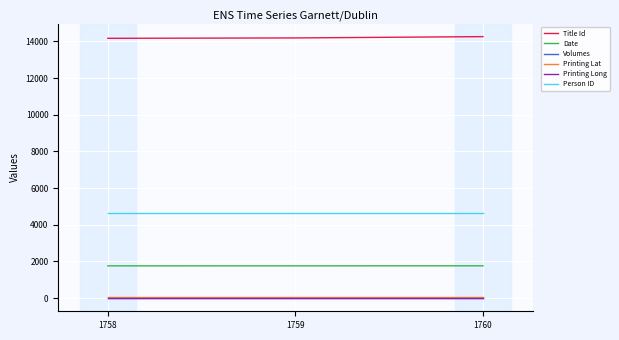

Does the chart have visible grid lines?

Yes